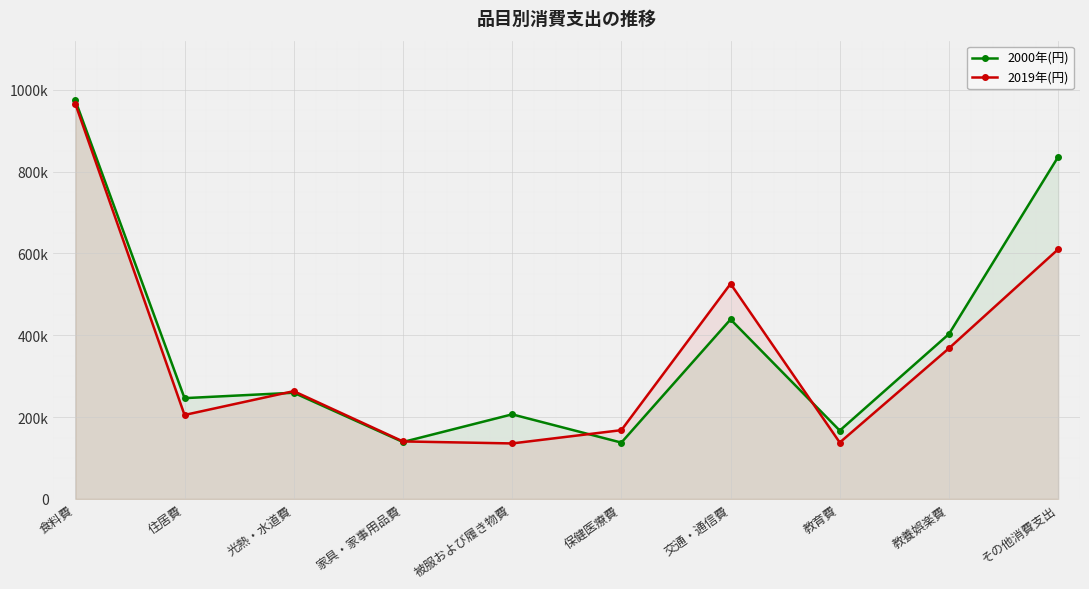

How many times do 2000年(円) and 2019年(円) cross each other?

4